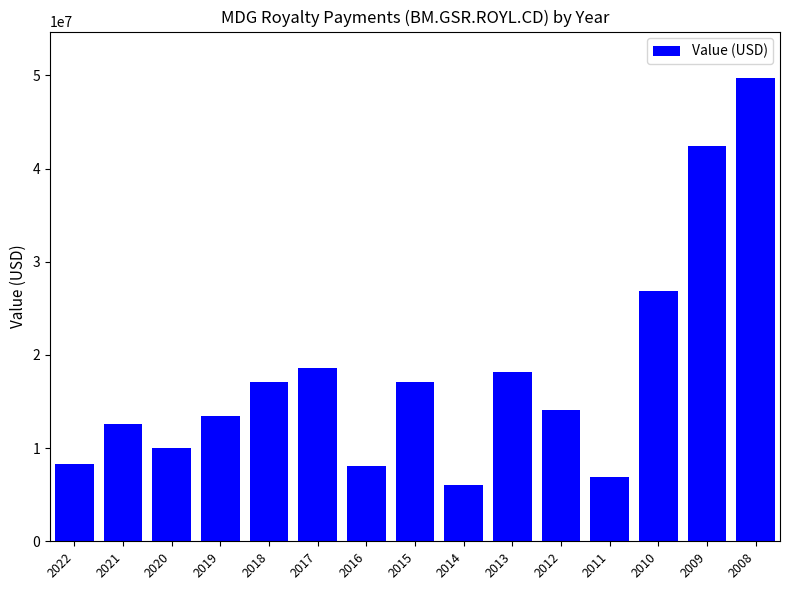

What is the approximate value at 2020?

10053481.3